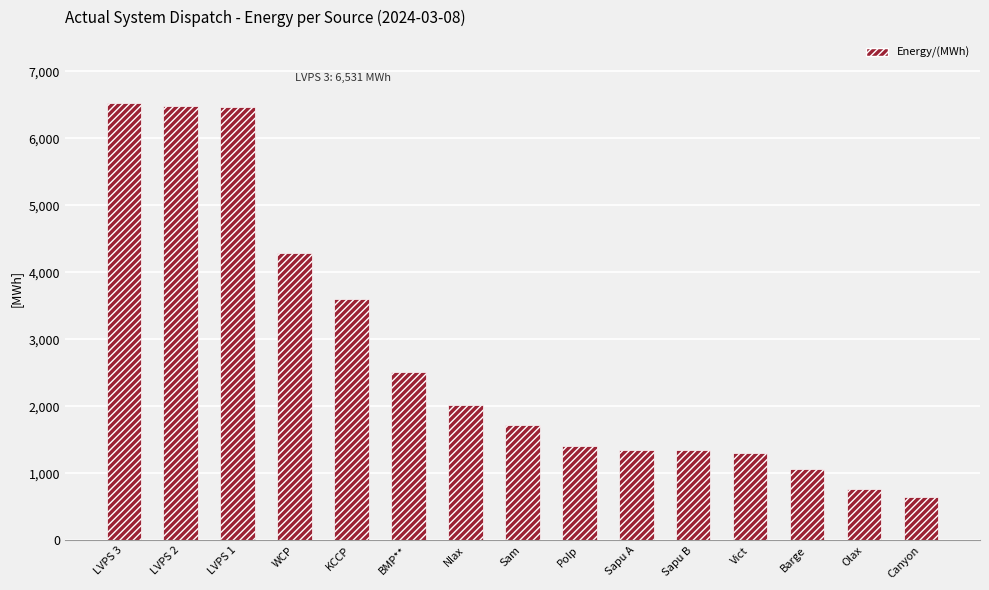

Where is the data nearest to the value 3590?

KCCP